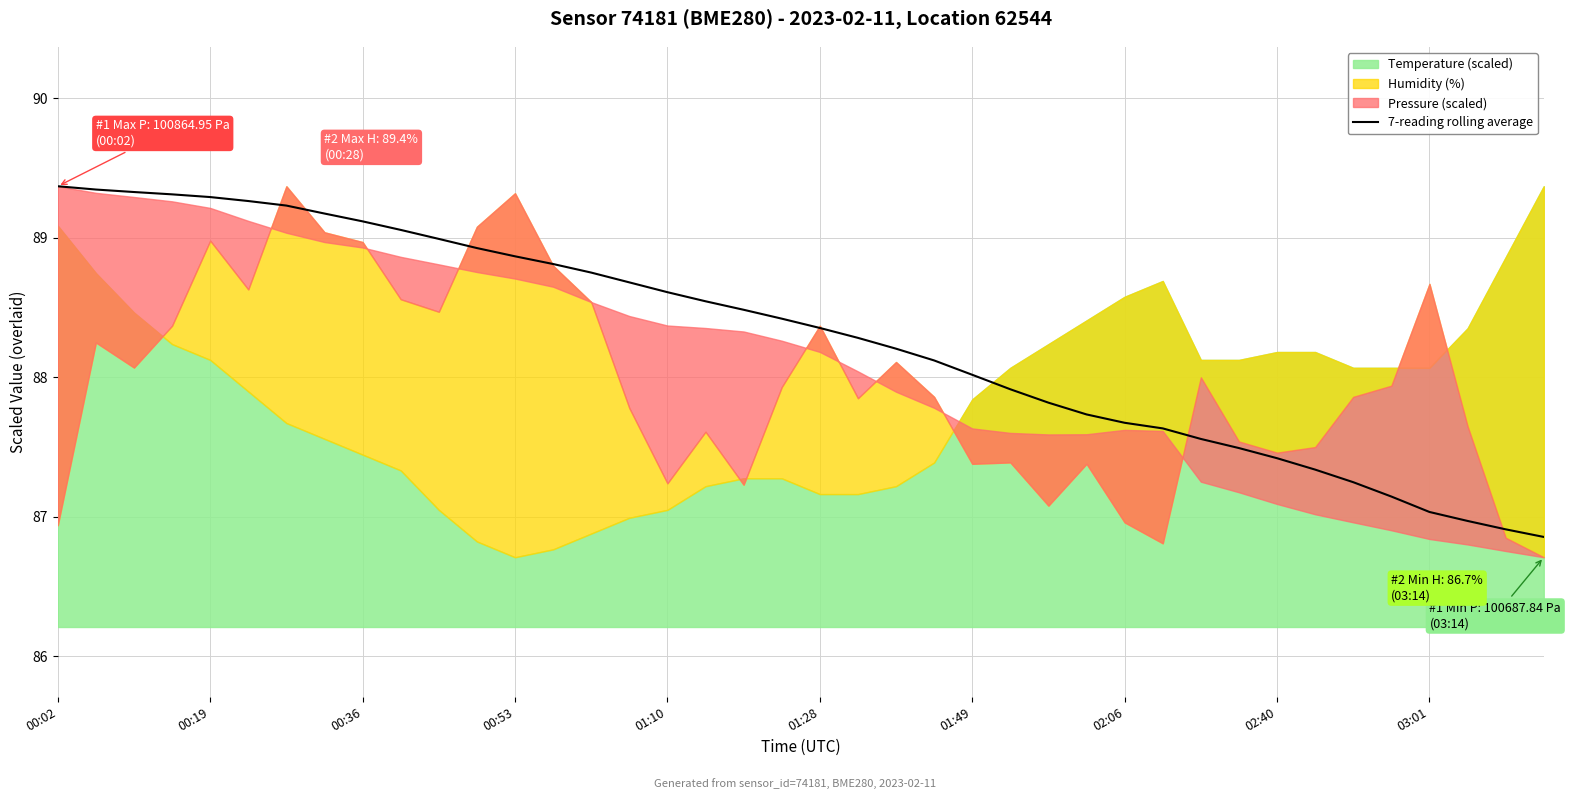

Where does the data first go above 88?

00:02